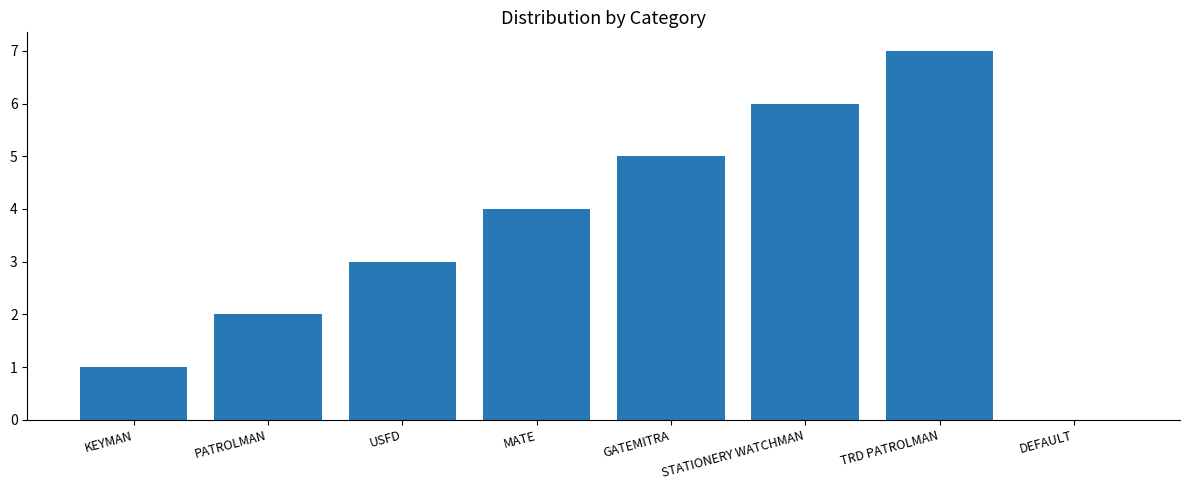

What is the approximate value at TRD PATROLMAN?

7